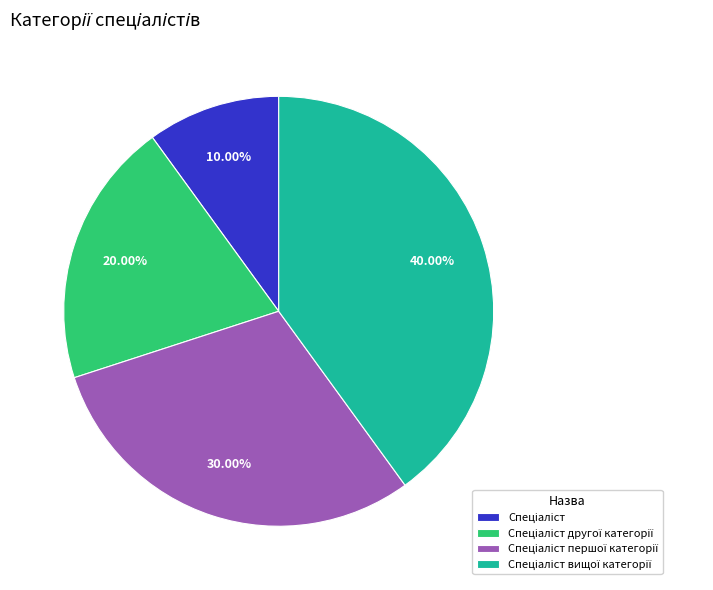

Does any single category account for the majority?

No